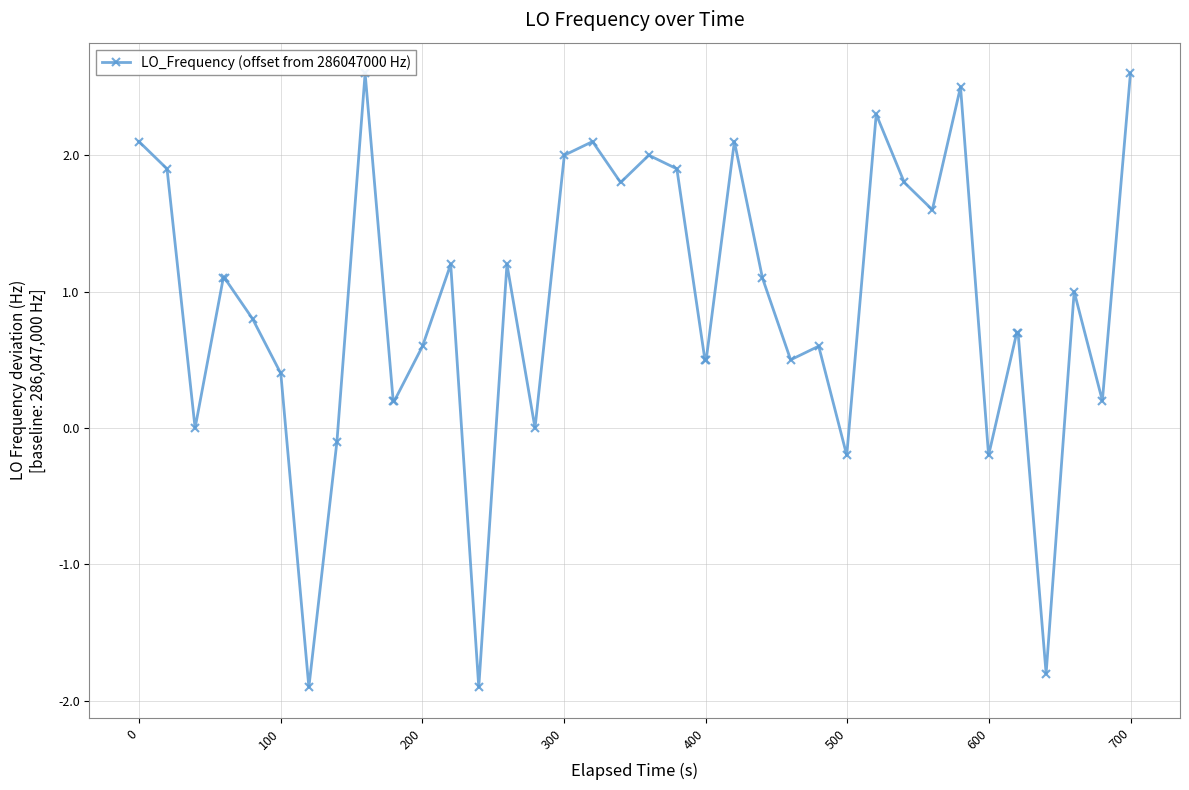

Does the chart display data point markers on the line(s)?

Yes